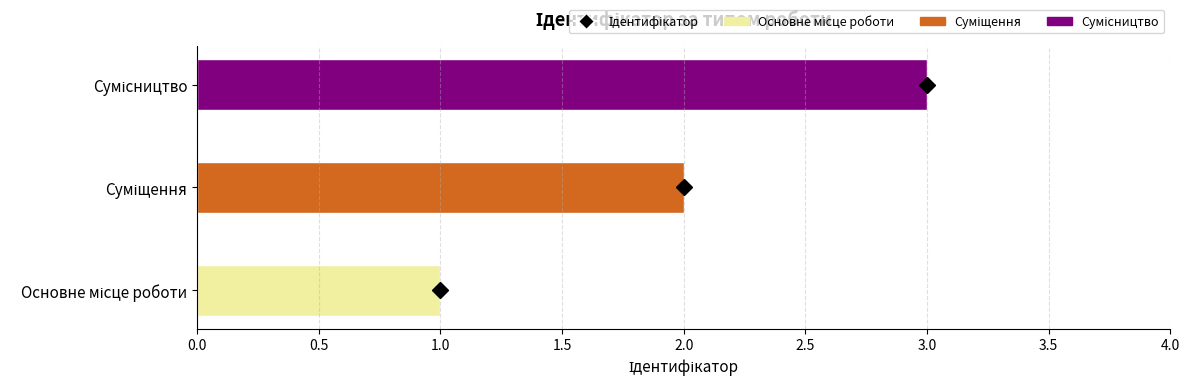

What is the greatest value displayed?

3